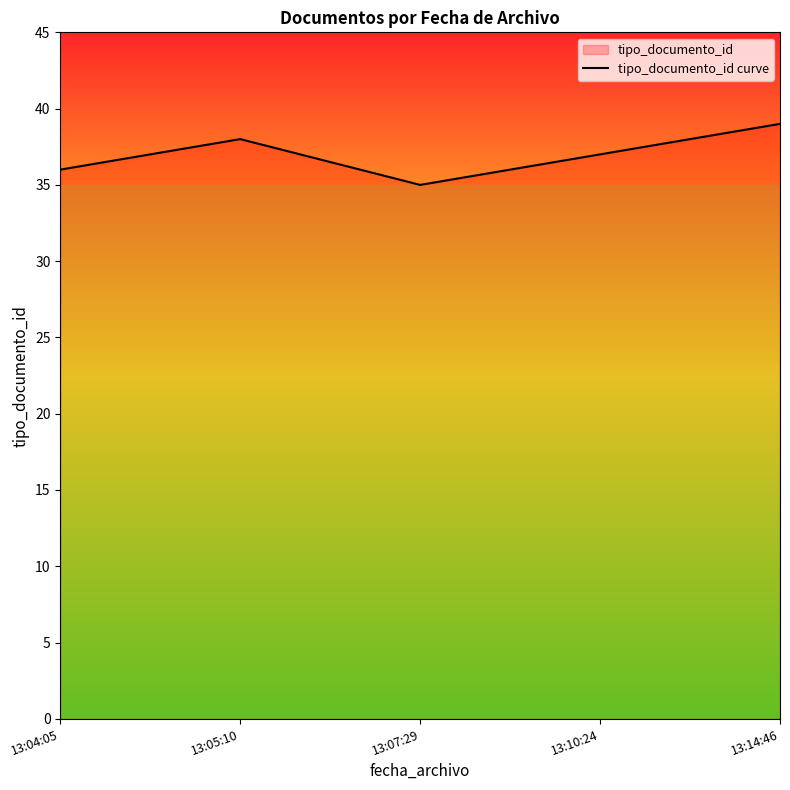

True or false: the data has more than 1 interior local peaks.

False